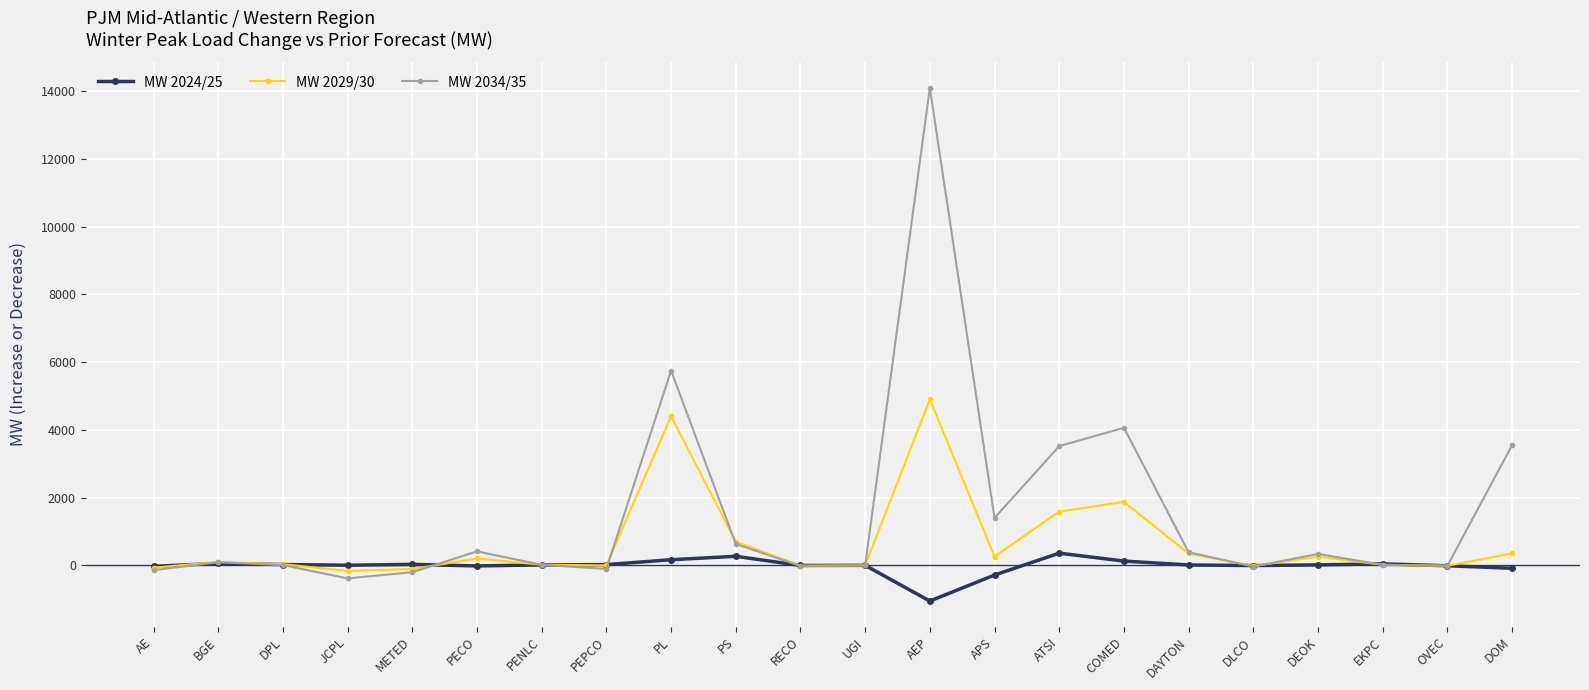

What is the sum of the MW 2034/35 values at PS and DEOK?

973